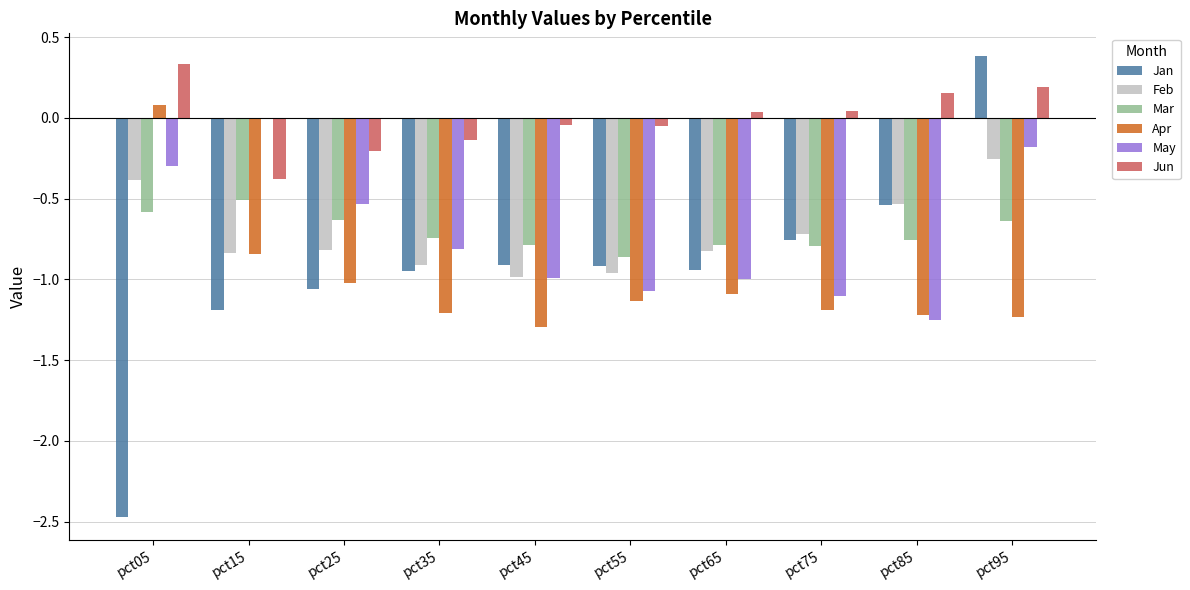

At which label does Apr reach its peak?

pct05